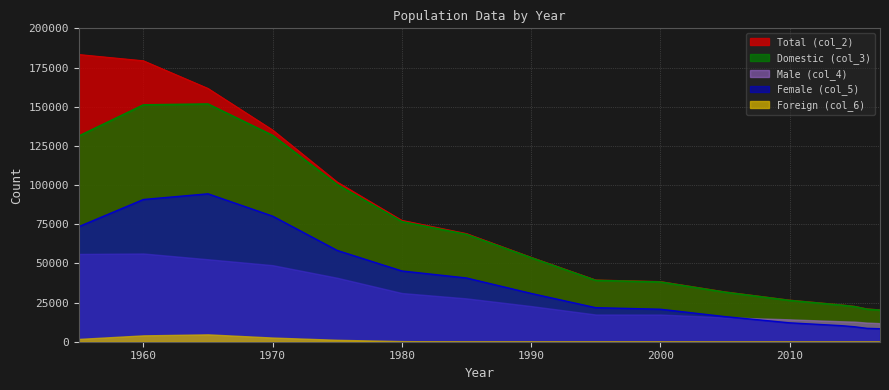

What is the greatest value displayed?

183265